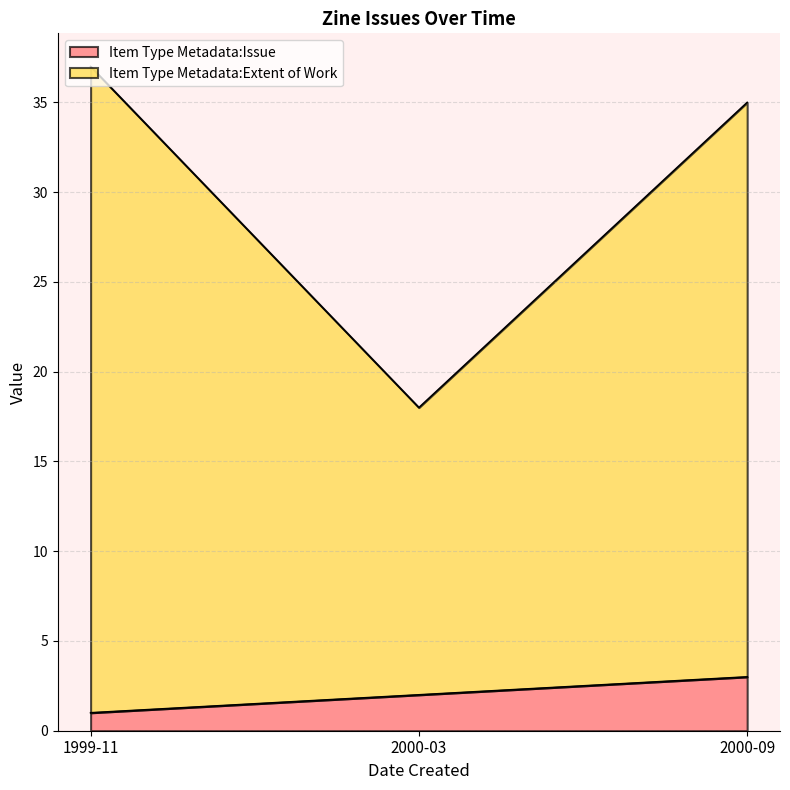

How many values in the Item Type Metadata:Issue series are below 2?

1